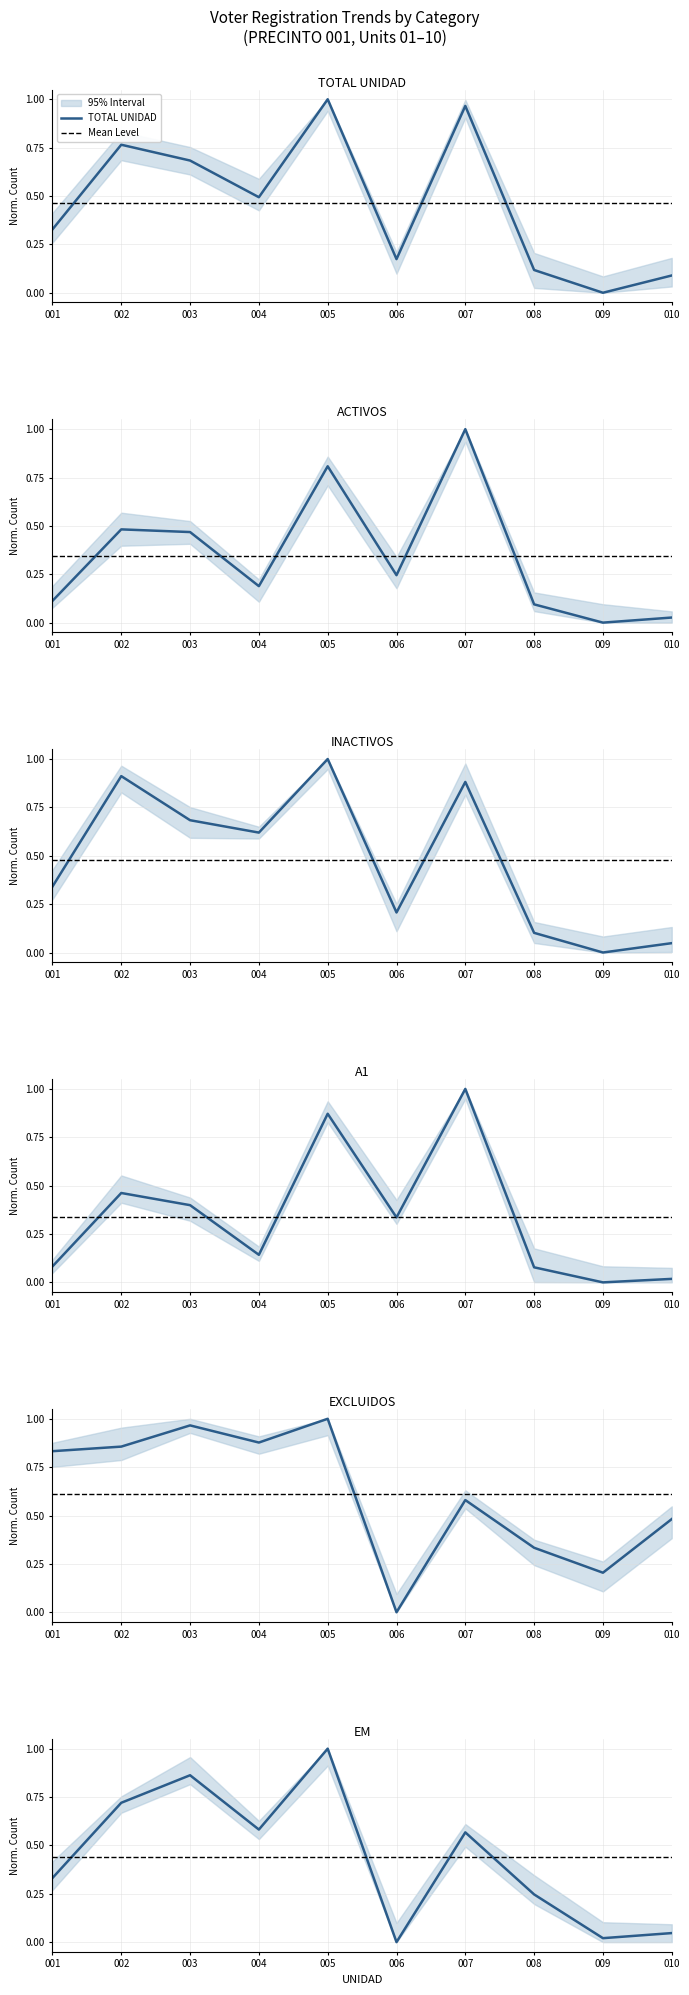

Which category has the highest value in the ACTIVOS series?

007